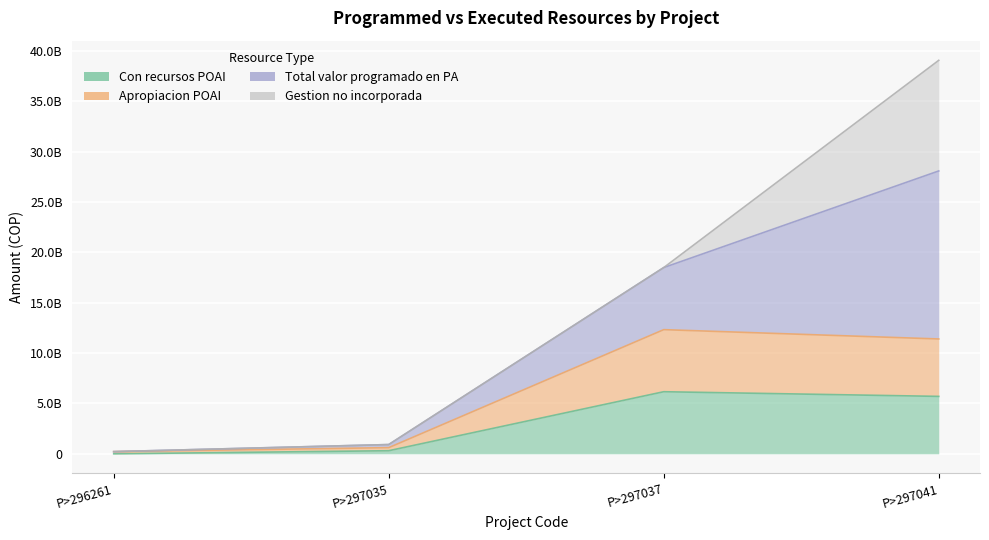

What is the difference between the highest and lowest values at P>296261?

213300822